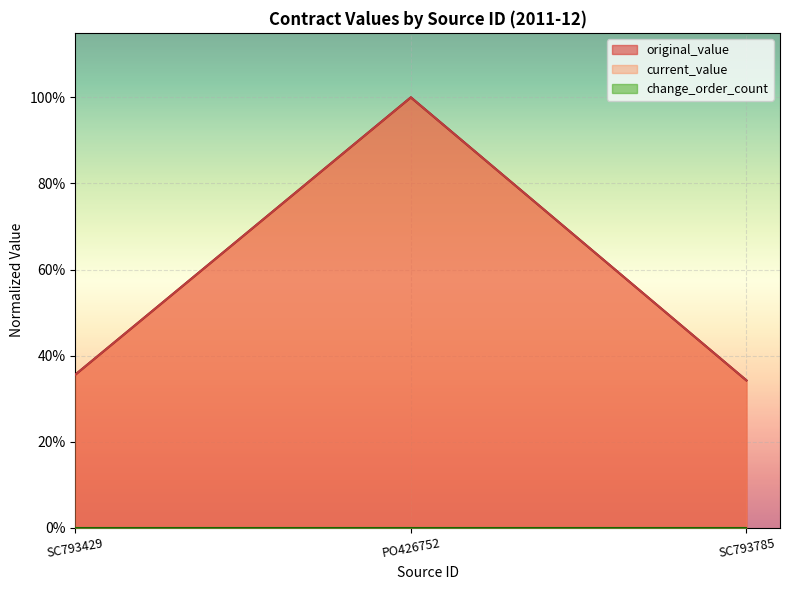

What is the difference between the original_value values at PO426752 and SC793429?

0.6